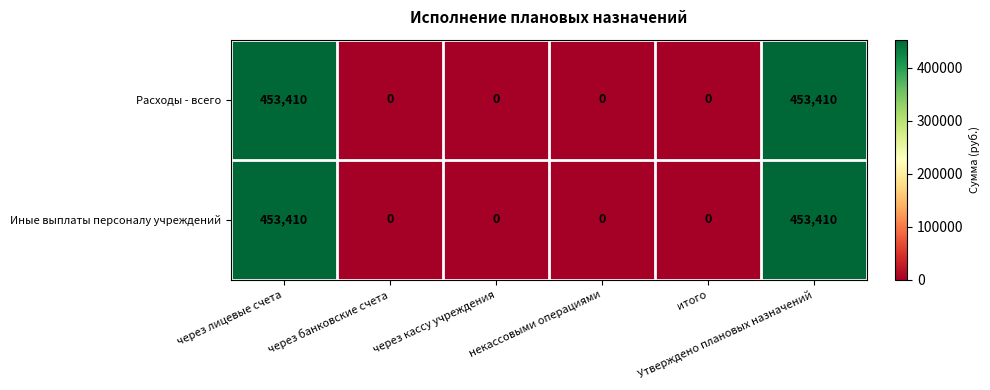

How many Иные выплаты персоналу учреждений values are between 0 and 453410?

6